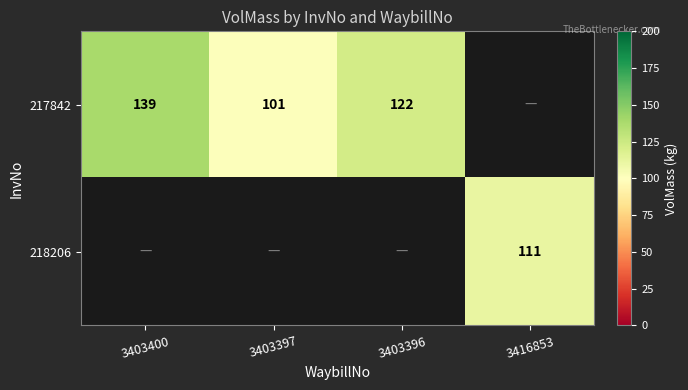

What is the smallest value displayed?

101.0